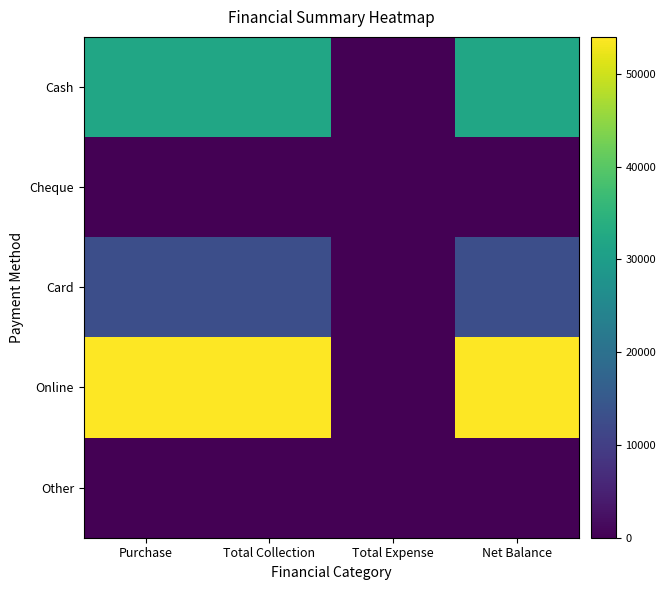

What is the total value across all series at Net Balance?

99000